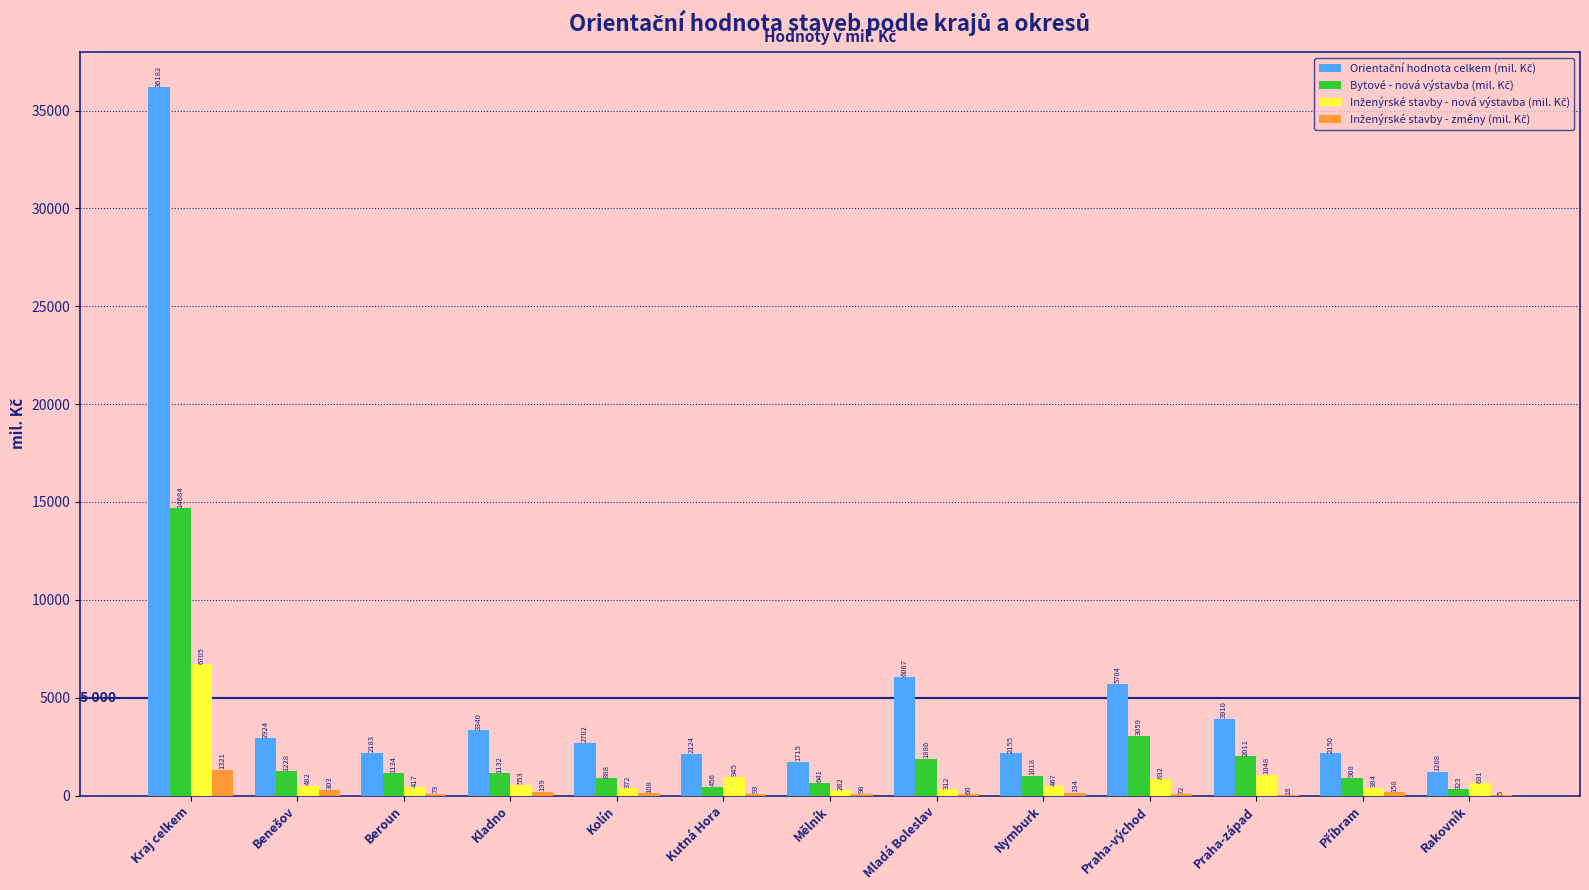

At which category does the chart reach its peak across all series?

Kraj celkem